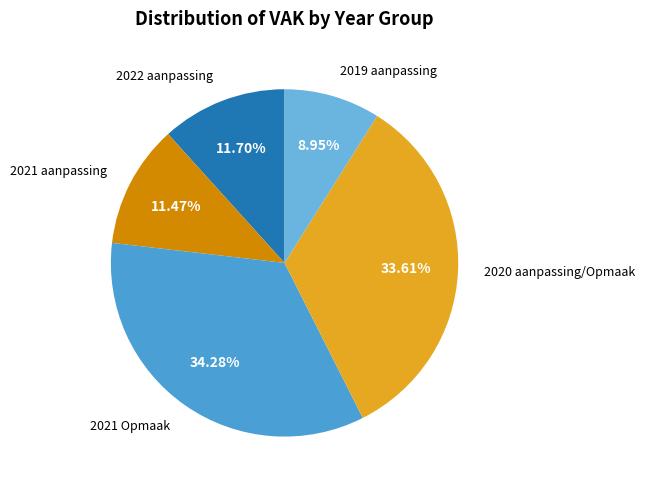

How many segments does this pie chart have?

5